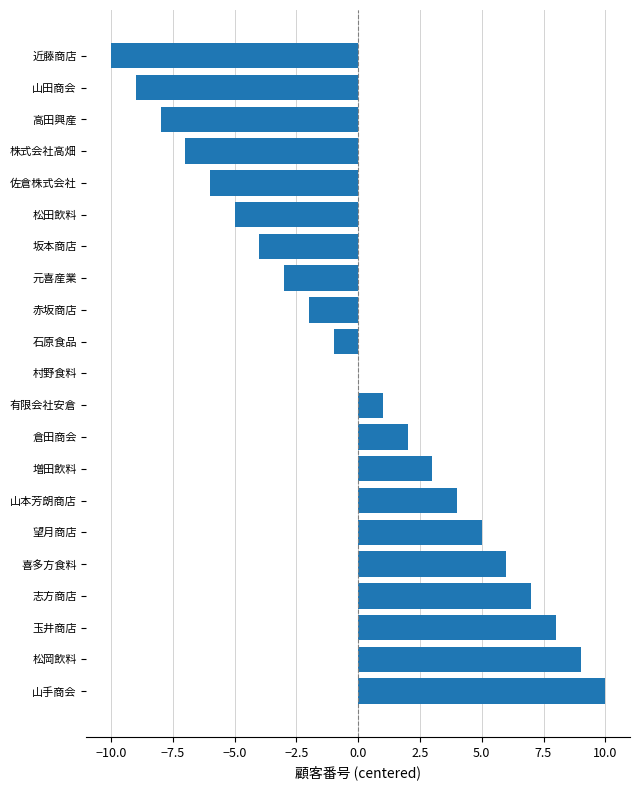

The value at 佐倉株式会社 is -6. True or false?

True